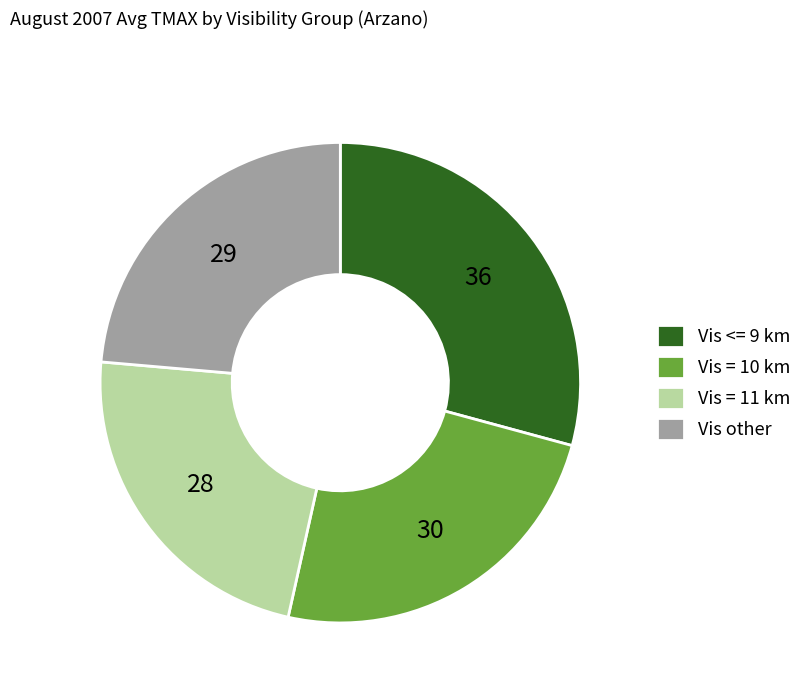

Rank the categories by value from lowest to highest.

Vis = 11 km, Vis other, Vis = 10 km, Vis <= 9 km